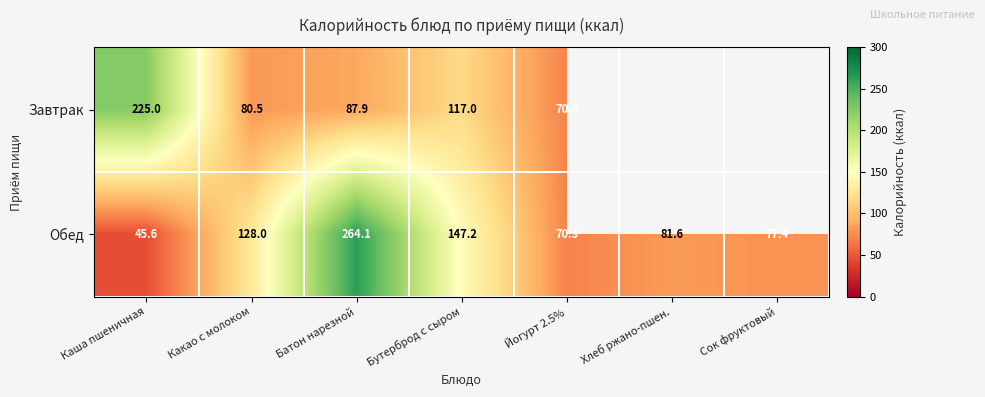

What is the difference between the maximum and minimum values in the Обед series?

218.5